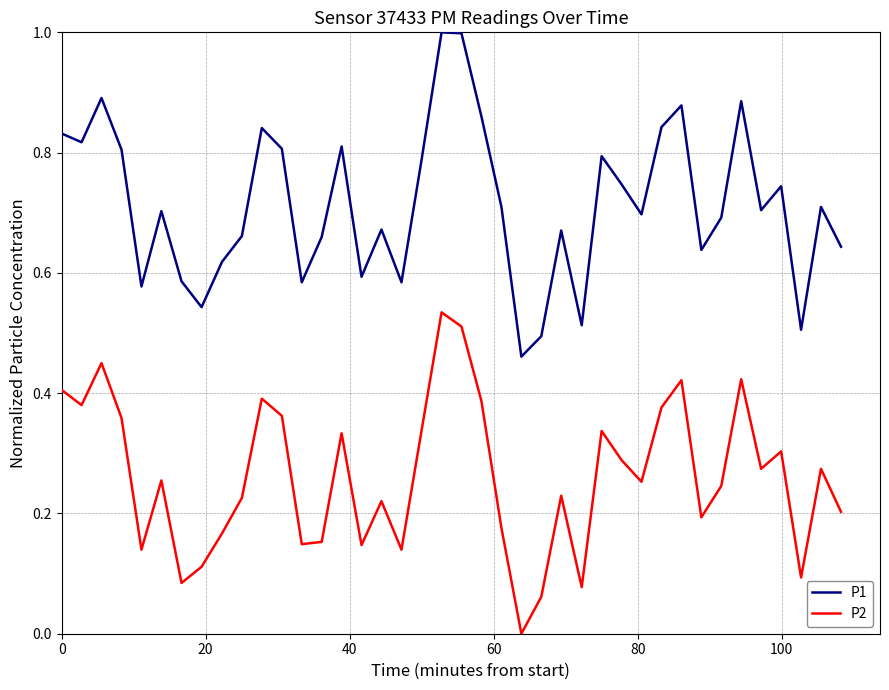

True or false: P2 and P1 cross at least once.

False